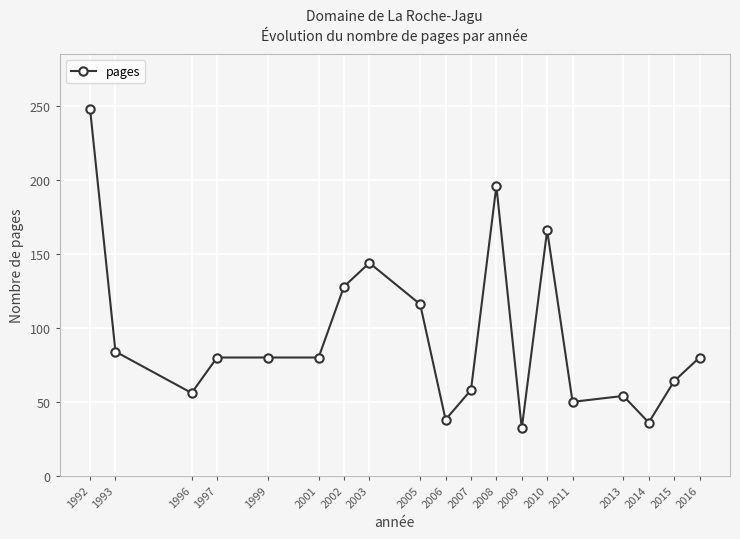

Between 2008 and 1992, which is larger?

1992